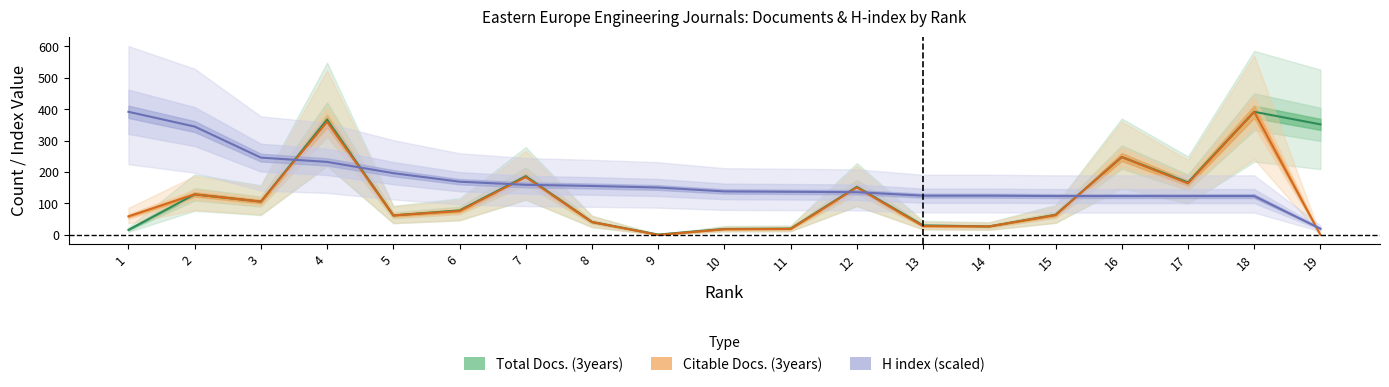

True or false: Total Docs. (3years) has more than 1 points higher than both neighbors.

True